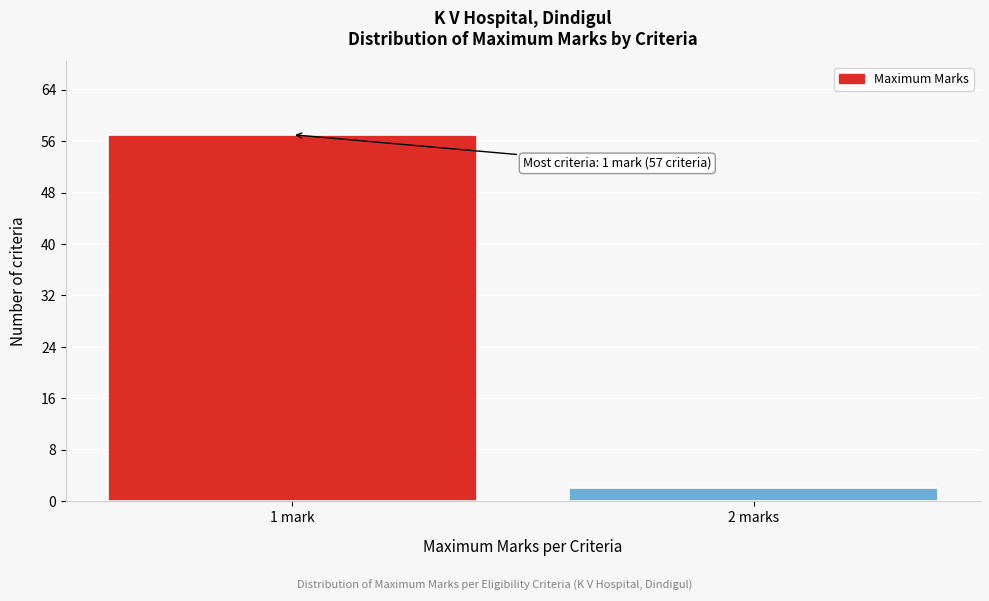

Reading left to right, extract all data points from this chart.

1 mark=57	2 marks=2